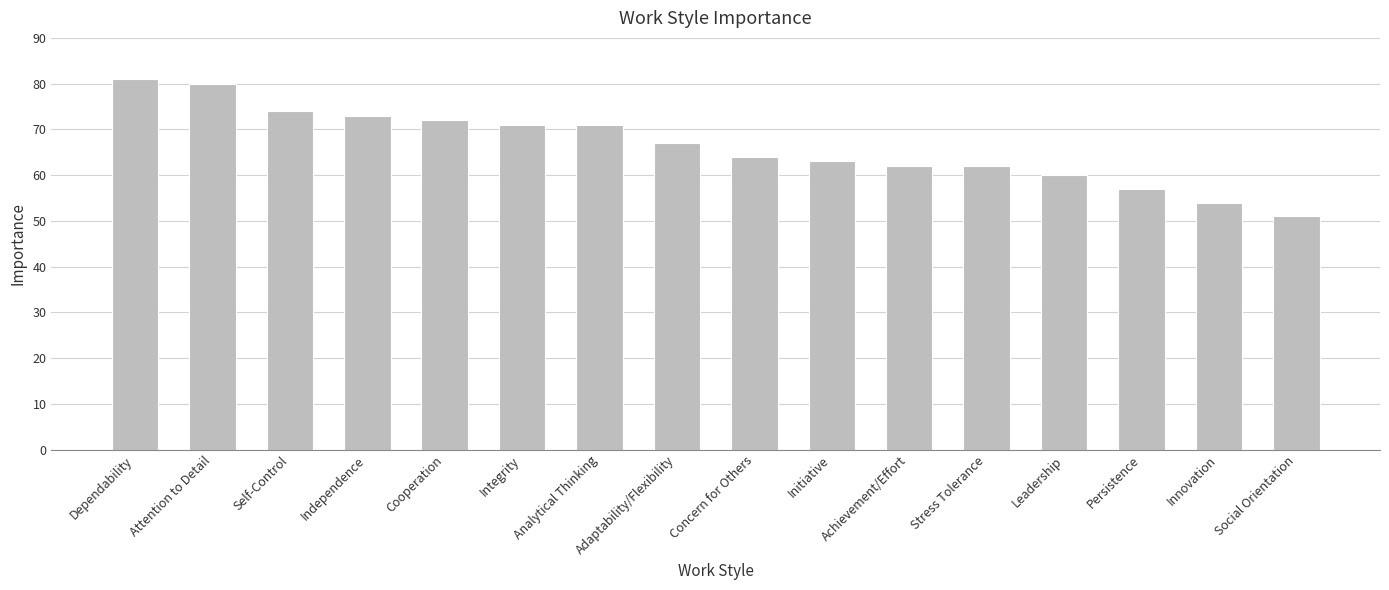

What is the difference between the maximum and minimum values?

30